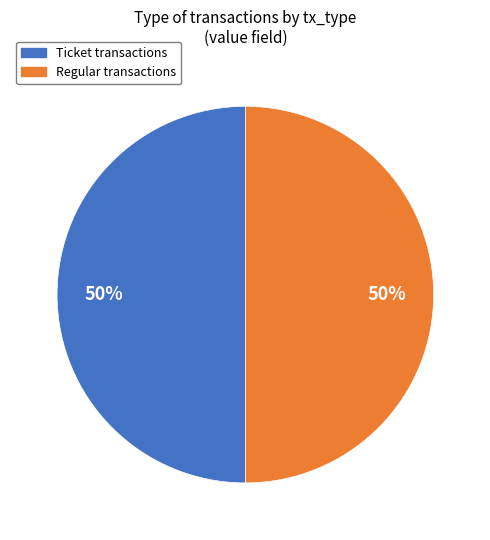

To the nearest percent, what is the average slice percentage?

50%